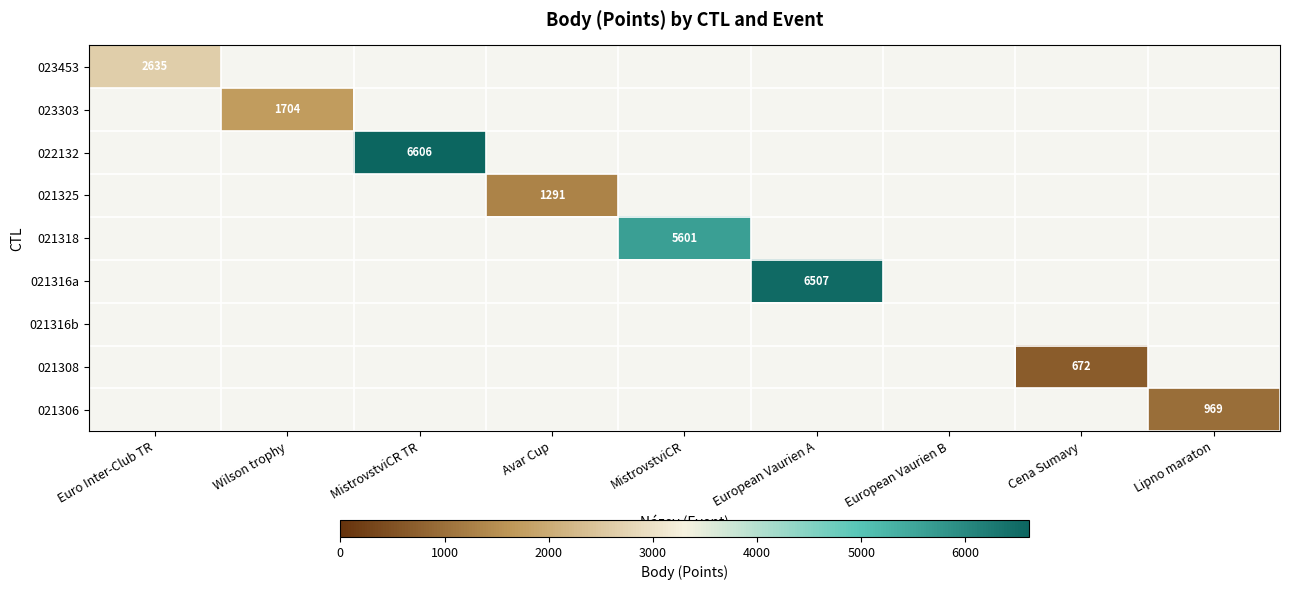

Which series has the largest range (max minus min)?

022132